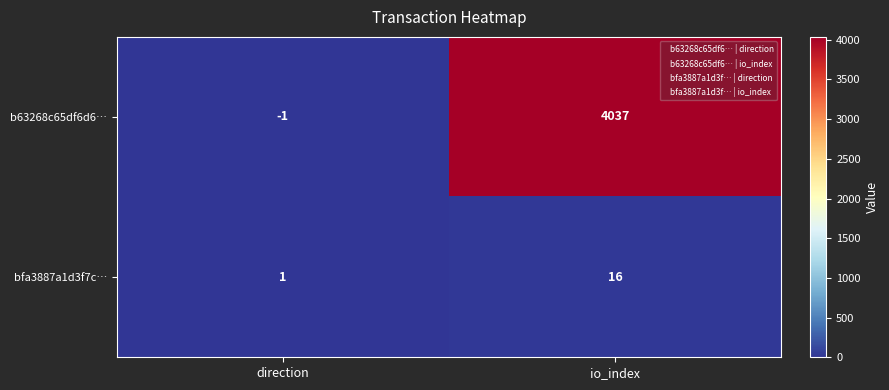

The value of b63268c65df6d6… at io_index is 1436. True or false?

False